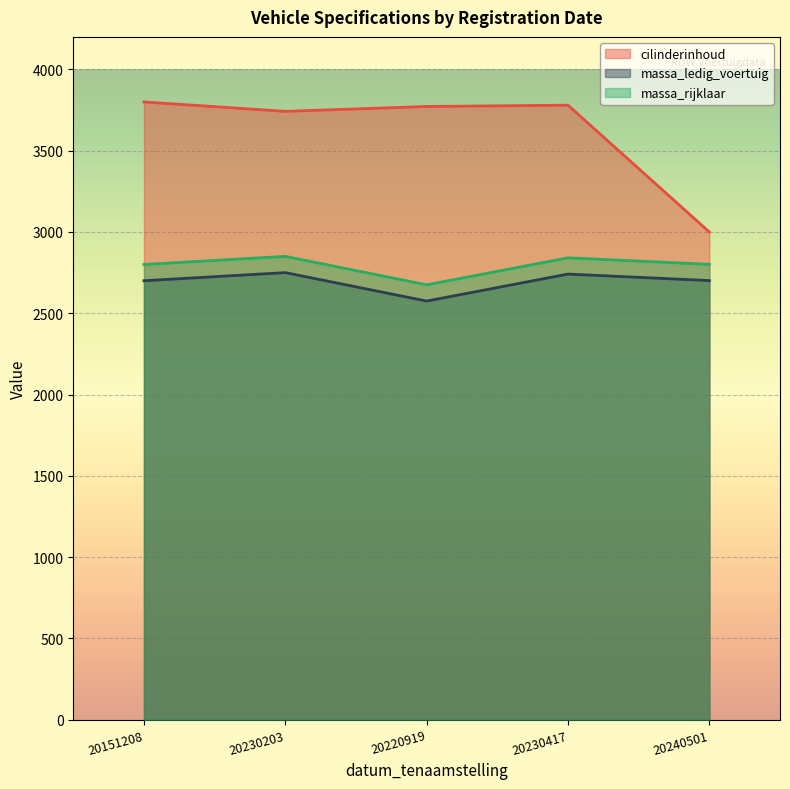

Is it true that massa_ledig_voertuig equals 2750 at 20230203?

True